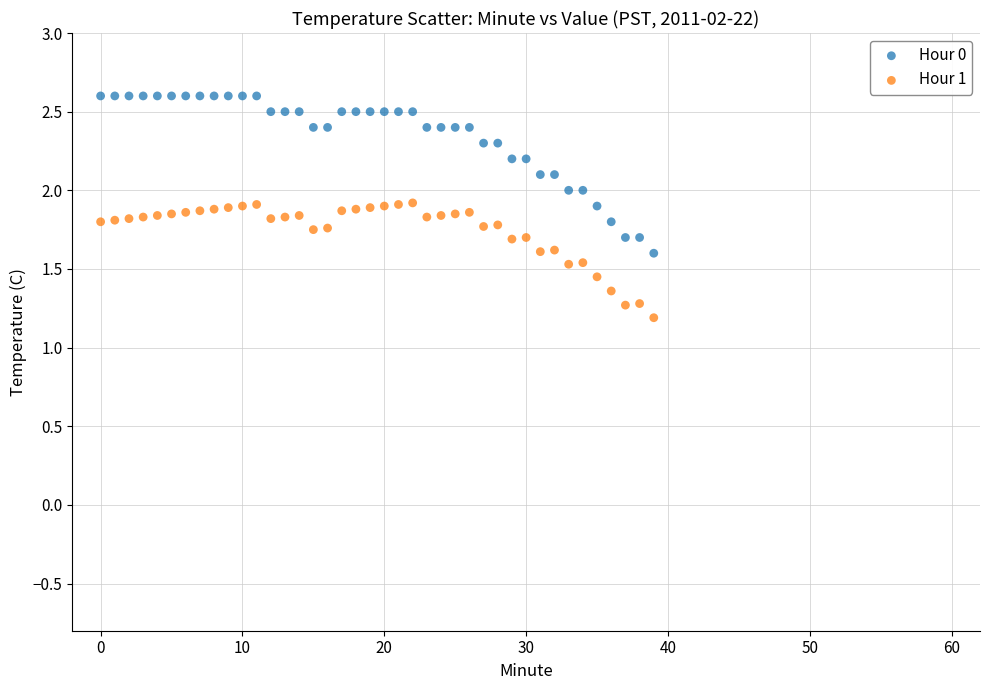

In the Hour 1 series, what Y value is closest to 1?

1.2